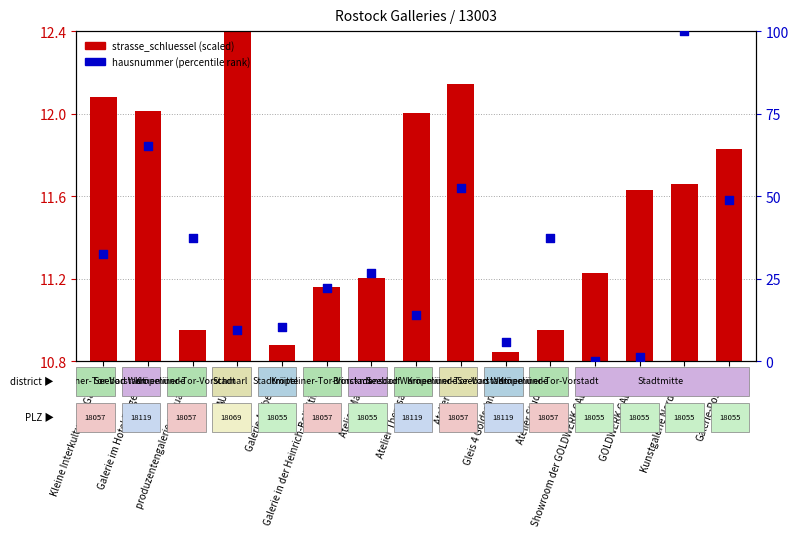

Which series has the widest spread of Y values?

hausnummer (percentile rank)